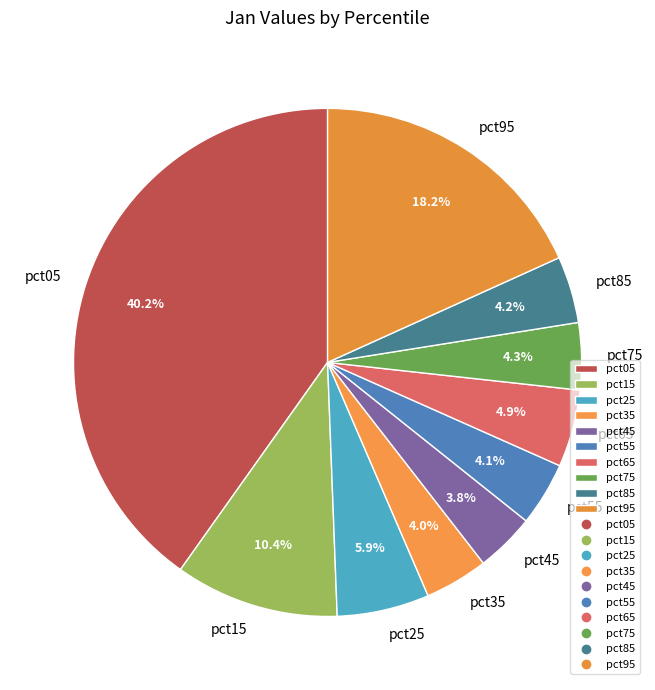

What percentage is the pct05 slice, to the nearest percent?

40%